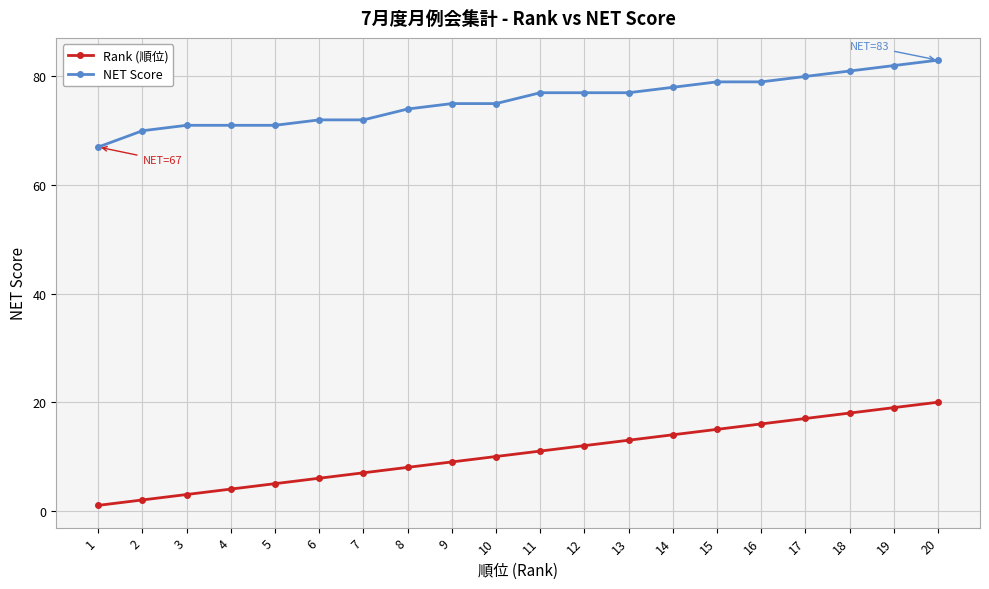

Does the chart display data point markers on the line(s)?

Yes